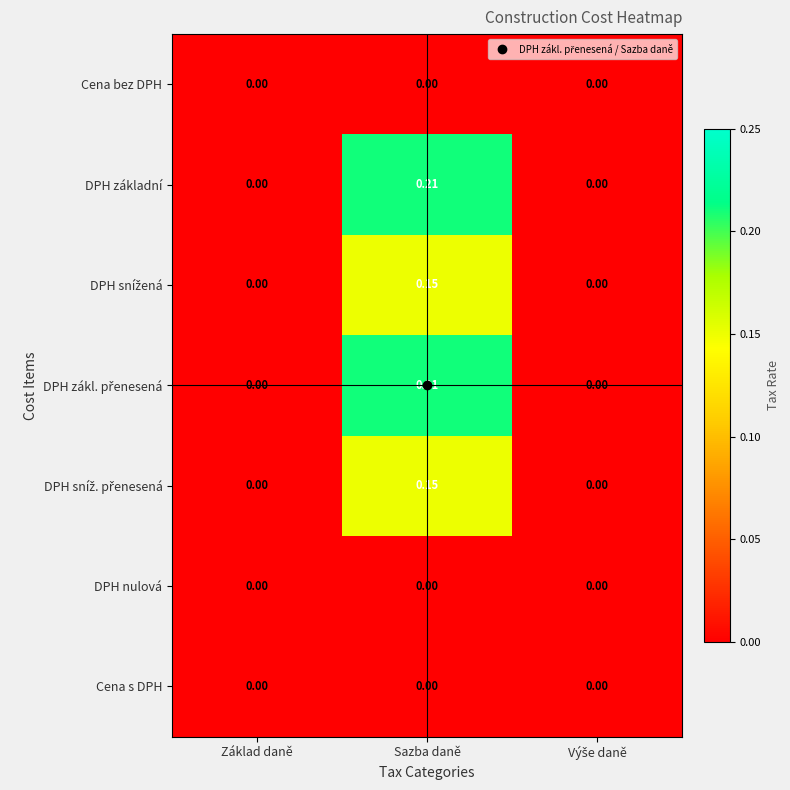

At which category is the sum across all series the highest?

Sazba daně